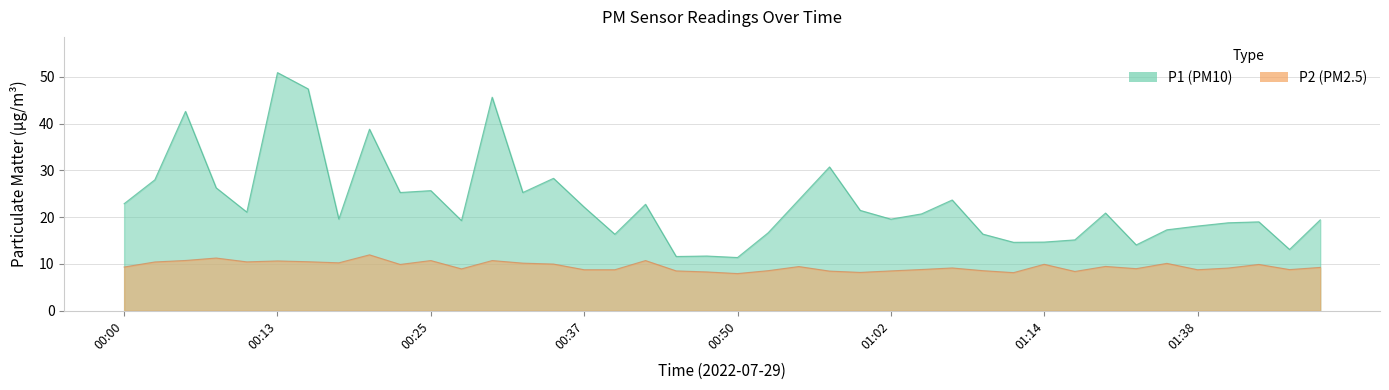

Rank the categories by P2 value from lowest to highest.

00:50, 01:11, 00:59, 00:47, 01:17, 00:57, 00:45, 01:02, 00:52, 01:09, 00:37, 00:40, 01:38, 01:46, 01:04, 00:27, 01:33, 01:40, 01:07, 01:48, 00:00, 00:54, 01:30, 00:22, 01:43, 01:14, 00:34, 01:35, 00:32, 00:17, 00:03, 00:10, 00:15, 00:13, 00:25, 00:30, 00:42, 00:05, 00:08, 00:20